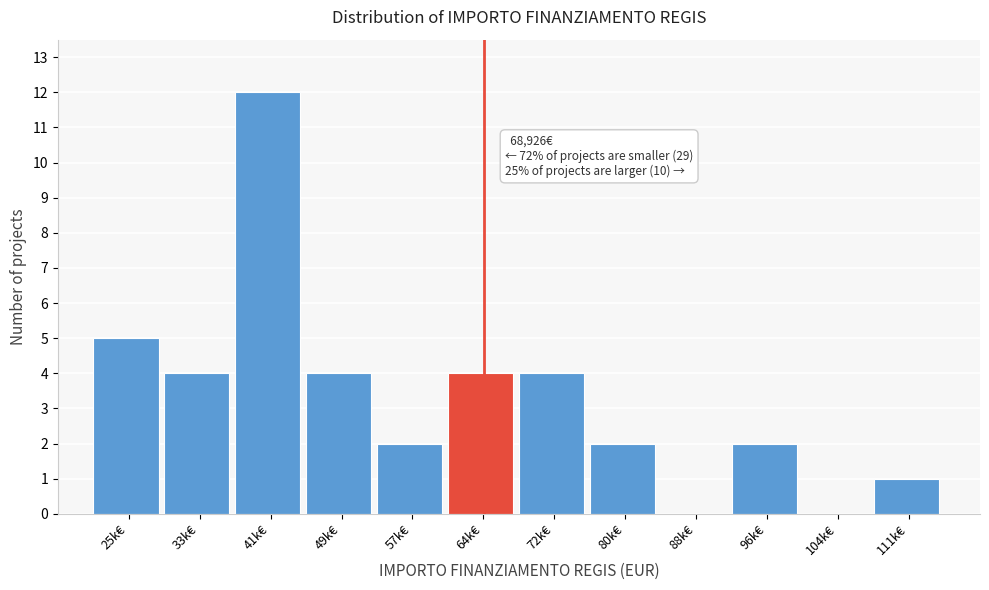

Reading right to left, extract all data points from this chart.

111k€=1	104k€=0	96k€=2	88k€=0	80k€=2	72k€=4	64k€=4	57k€=2	49k€=4	41k€=12	33k€=4	25k€=5